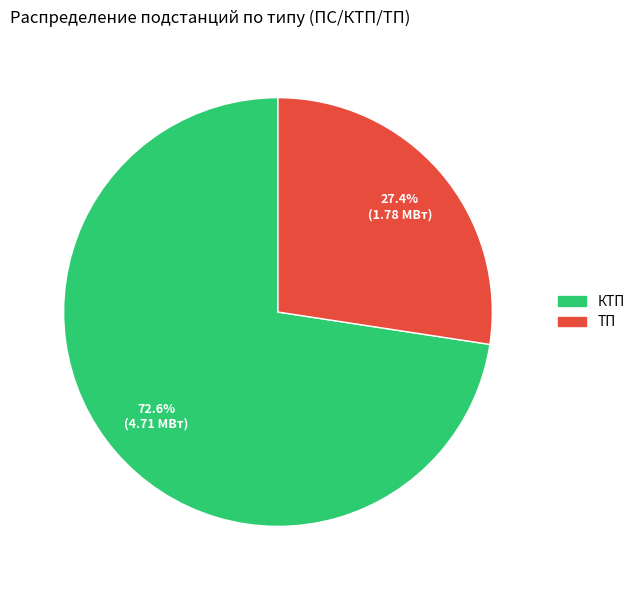

The ТП slice represents 21% of the pie. True or false?

False